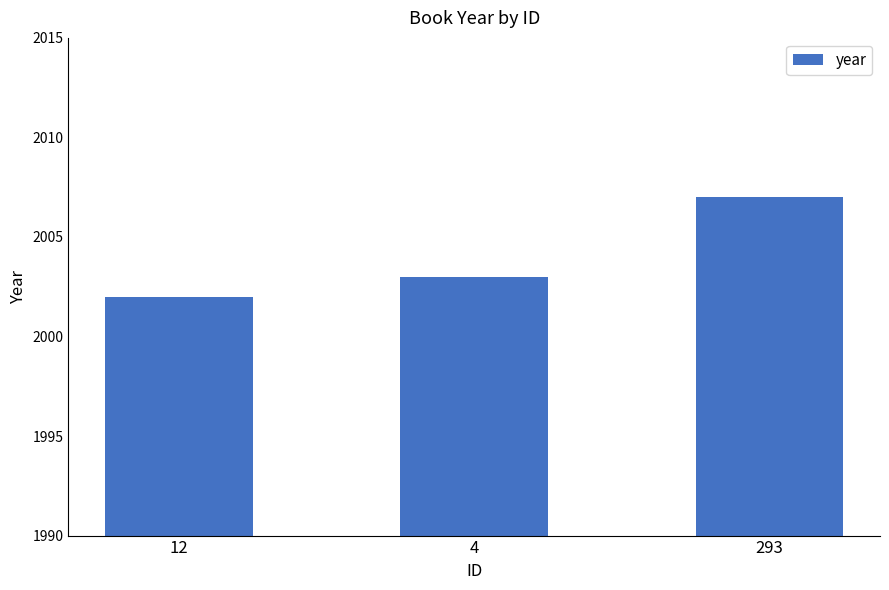

Which category has the lowest value across all series?

12